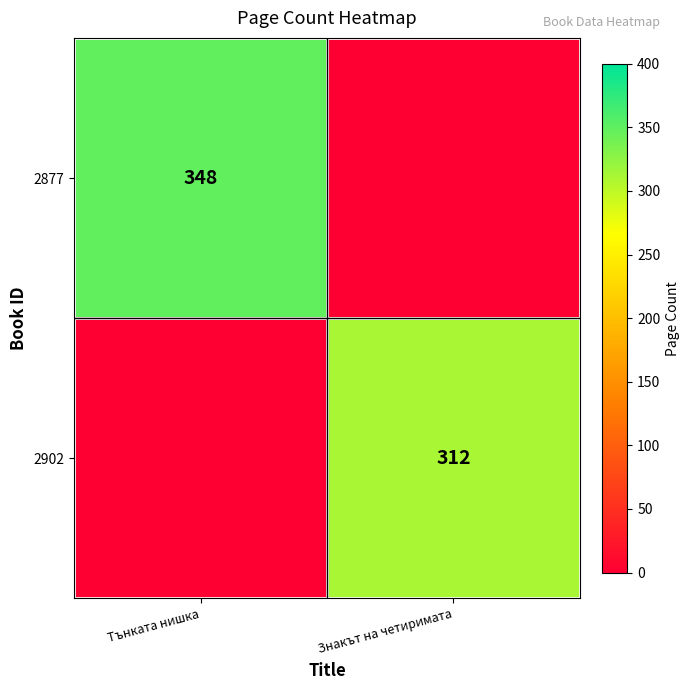

Is the value of 2902 at Знакът на четиримата greater than the value of 2877 at Тънката нишка?

No